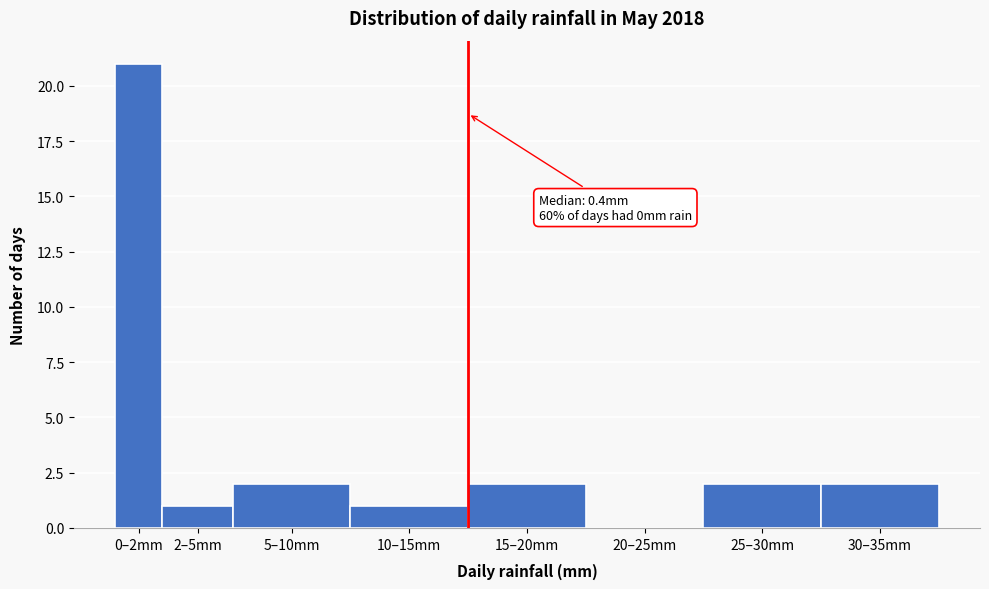

Reading right to left, transcribe all the data shown in this chart.

30–35mm=2	25–30mm=2	20–25mm=0	15–20mm=2	10–15mm=1	5–10mm=2	2–5mm=1	0–2mm=21